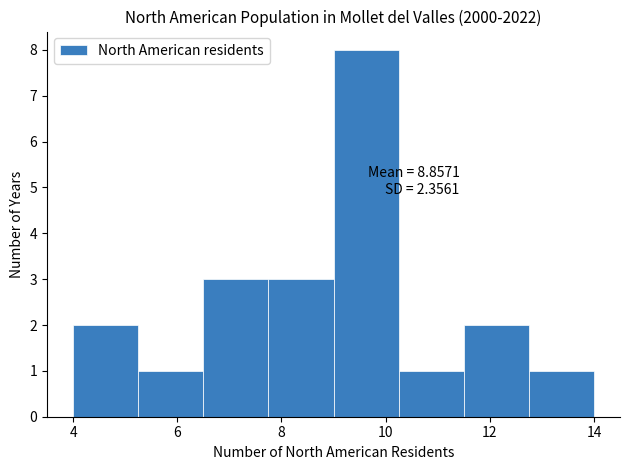

Which range on the x-axis has the tallest bar?

9.00 to 10.25